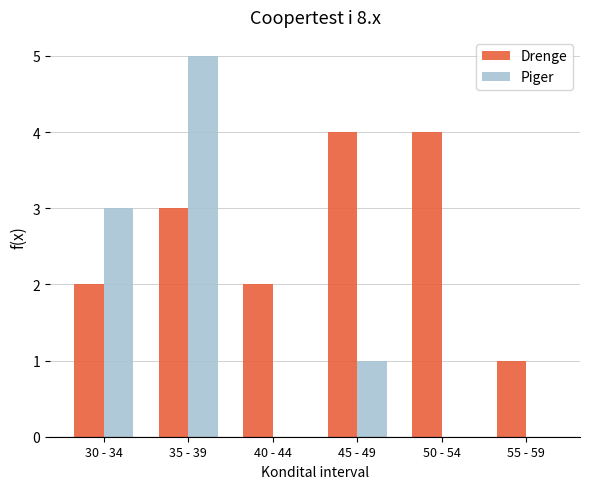

What is the sum of all Drenge values?

16